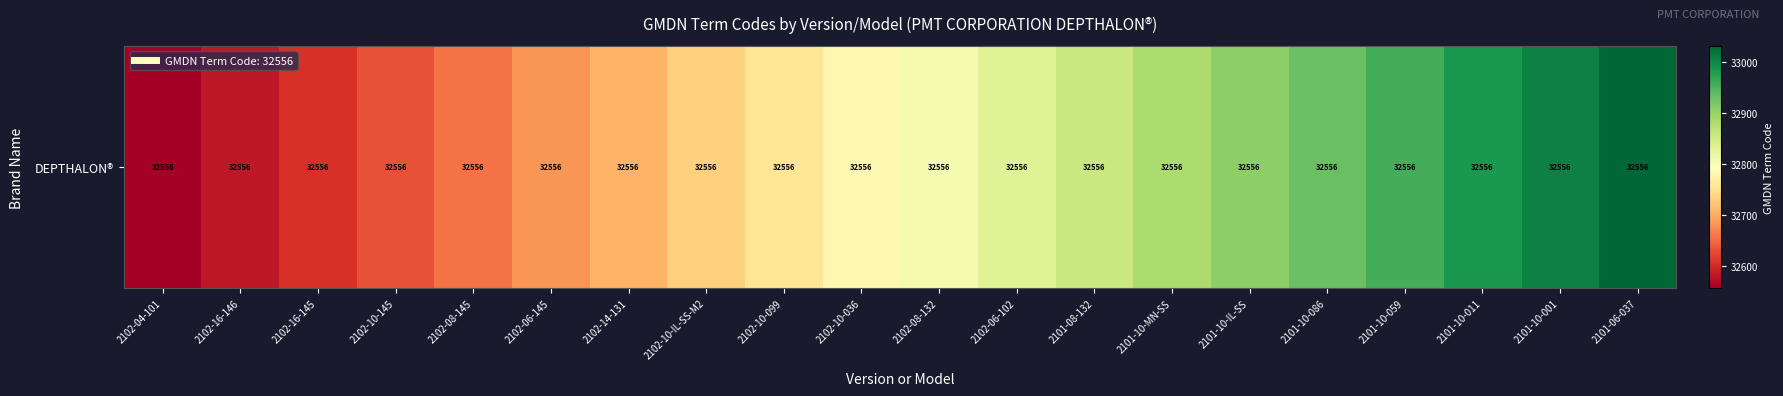

Rank the categories by value from highest to lowest.

2101-06-037, 2101-10-001, 2101-10-011, 2101-10-059, 2101-10-086, 2101-10-IL-SS, 2101-10-MN-SS, 2101-08-132, 2102-06-102, 2102-08-132, 2102-10-036, 2102-10-099, 2102-10-IL-SS-M2, 2102-14-131, 2102-06-145, 2102-08-145, 2102-10-145, 2102-16-145, 2102-16-146, 2102-04-101